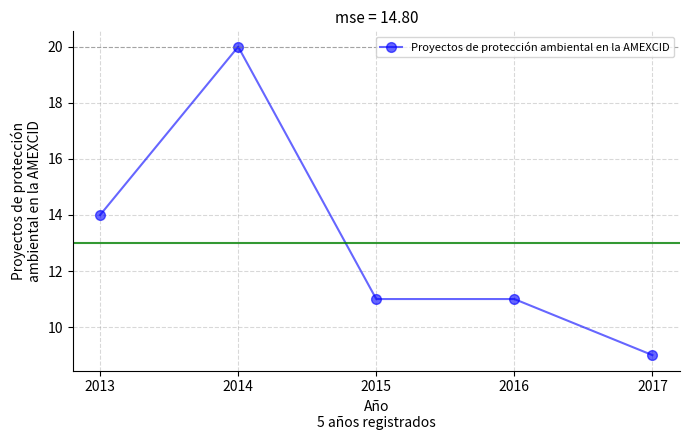

How many data points does each series have?

5